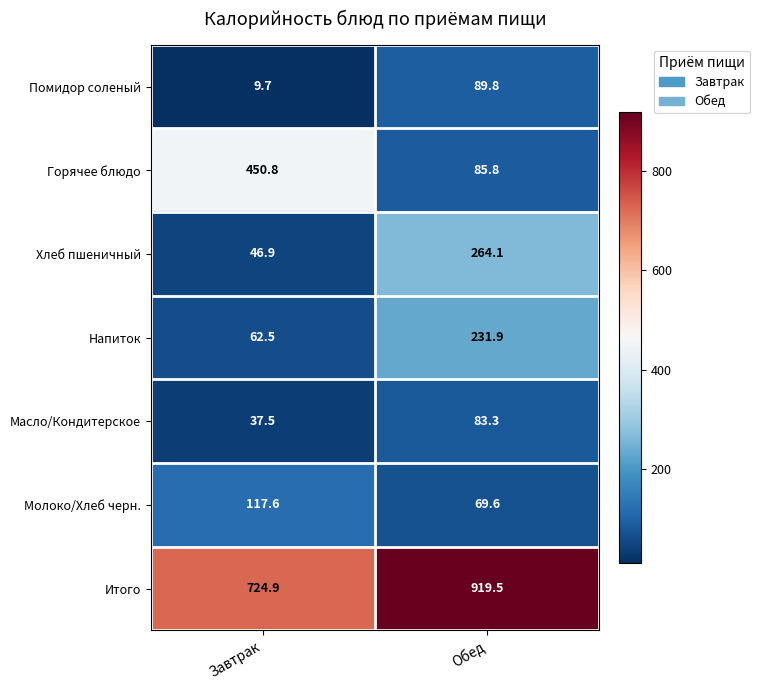

What is the lowest value of the Помидор соленый series?

9.7